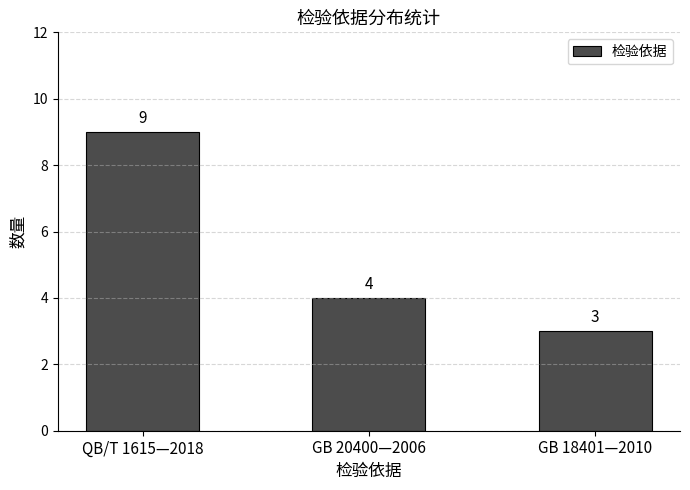

Where does the data first go above 4?

QB/T 1615—2018